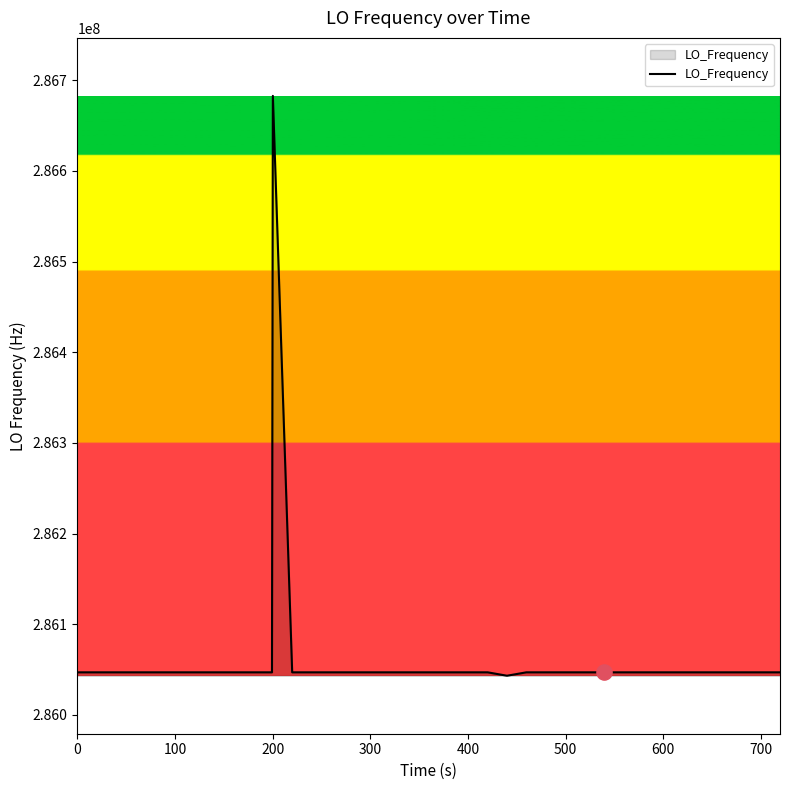

What is the greatest value displayed?

286682704.9